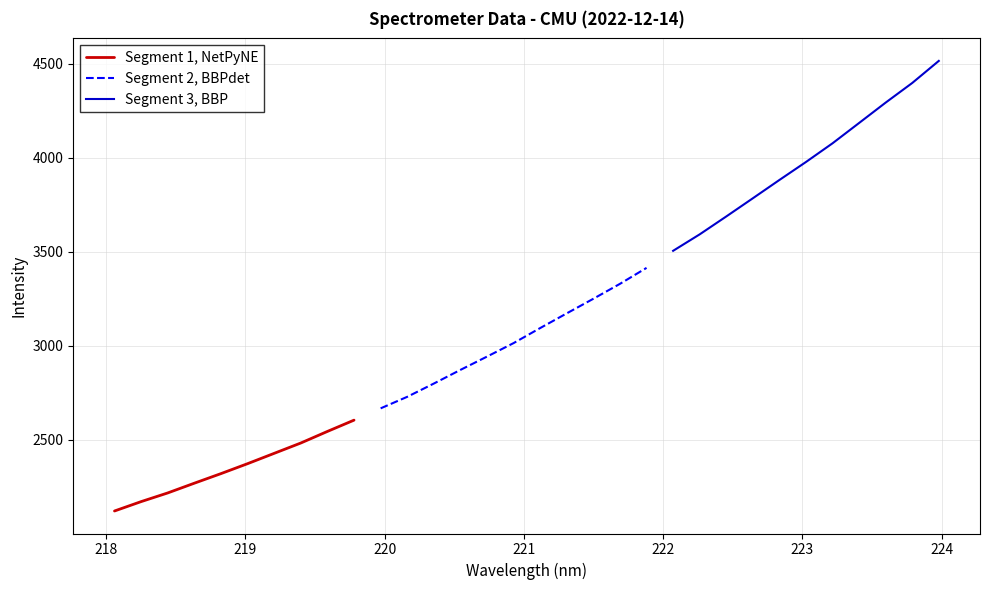

What is the label of the 7th point from the right?

222.8355